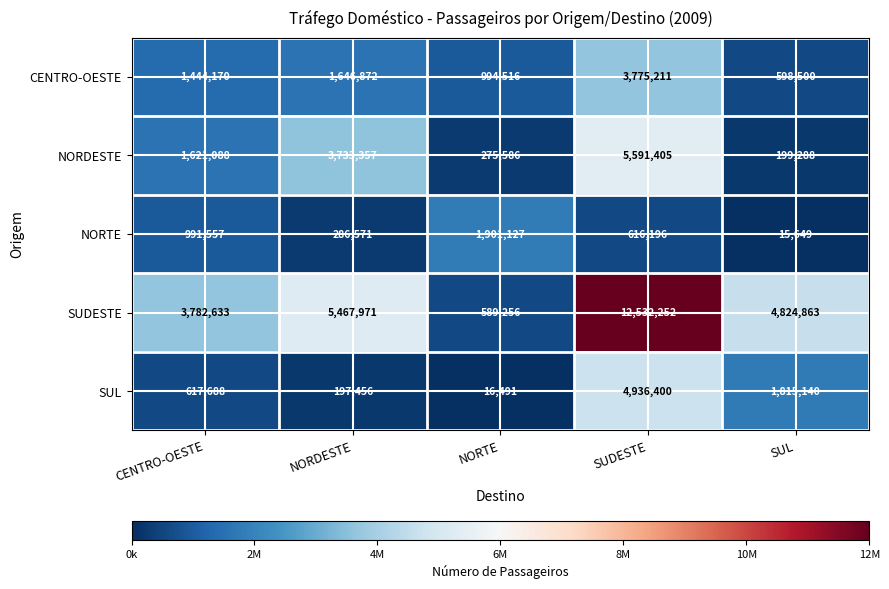

Is it true that SUL equals 197456 at NORDESTE?

True